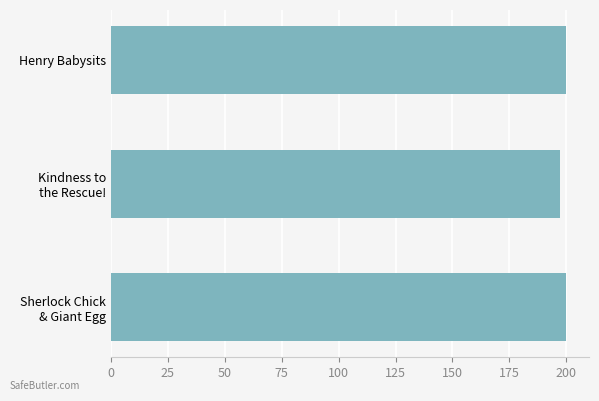

What is the smallest value displayed?

197.5